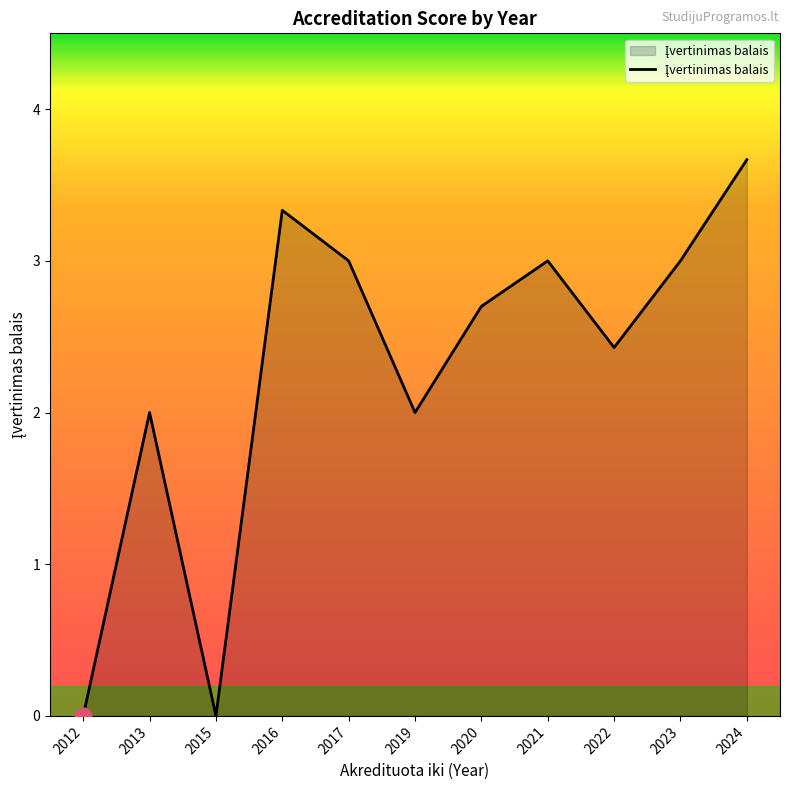

Is it true that the value at 2015 is 0.0?

True